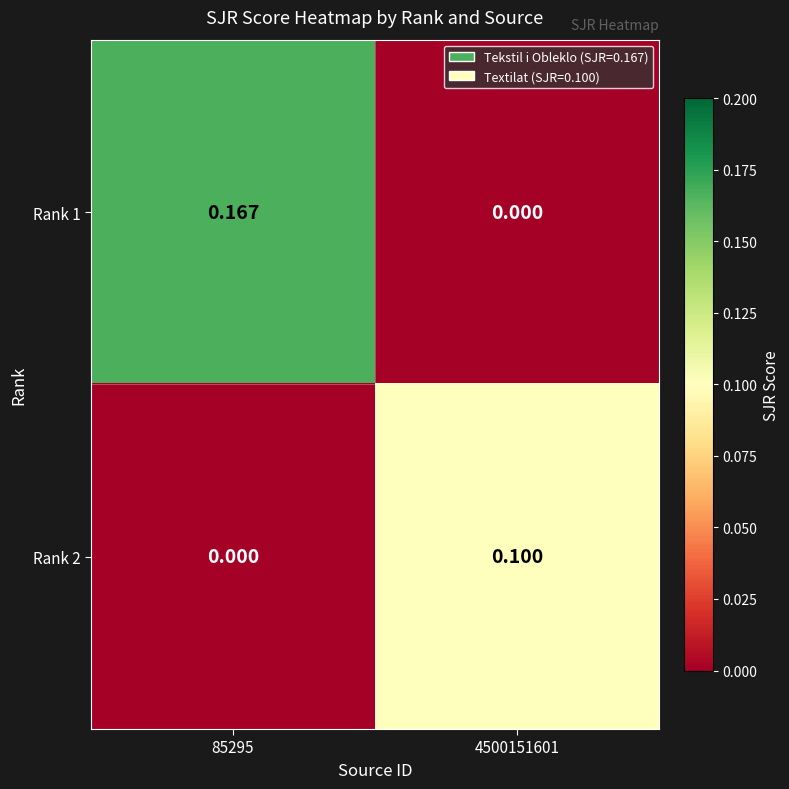

Which series has the largest total across all categories?

Rank 1